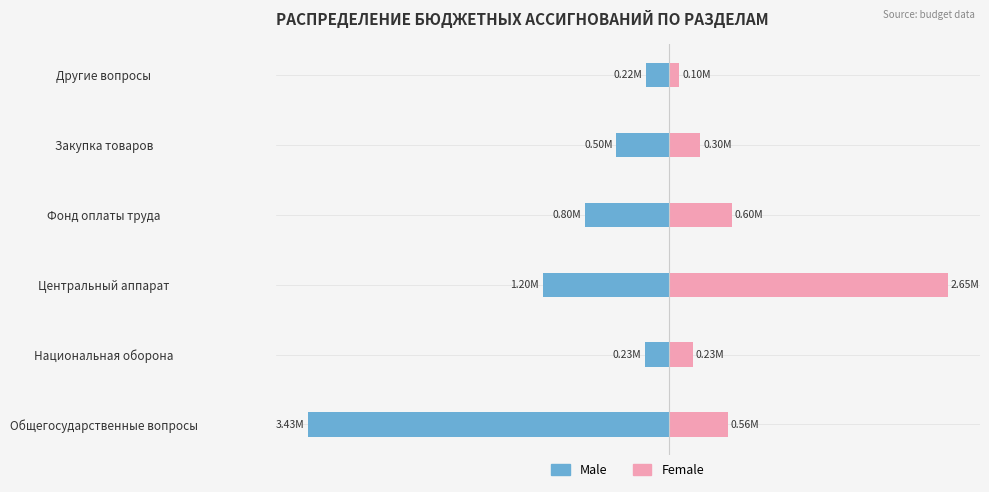

What is the value of the Male bar at the 3rd from the left?

-1200000